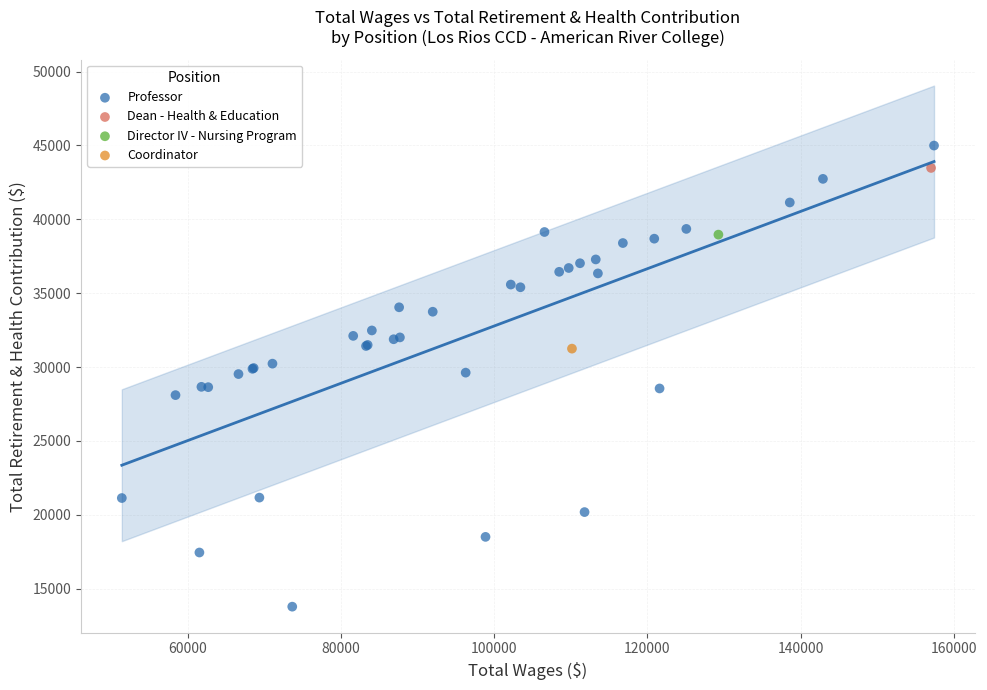

What are all the series names shown in the legend?

Professor, Dean - Health & Education, Director IV - Nursing Program, Coordinator